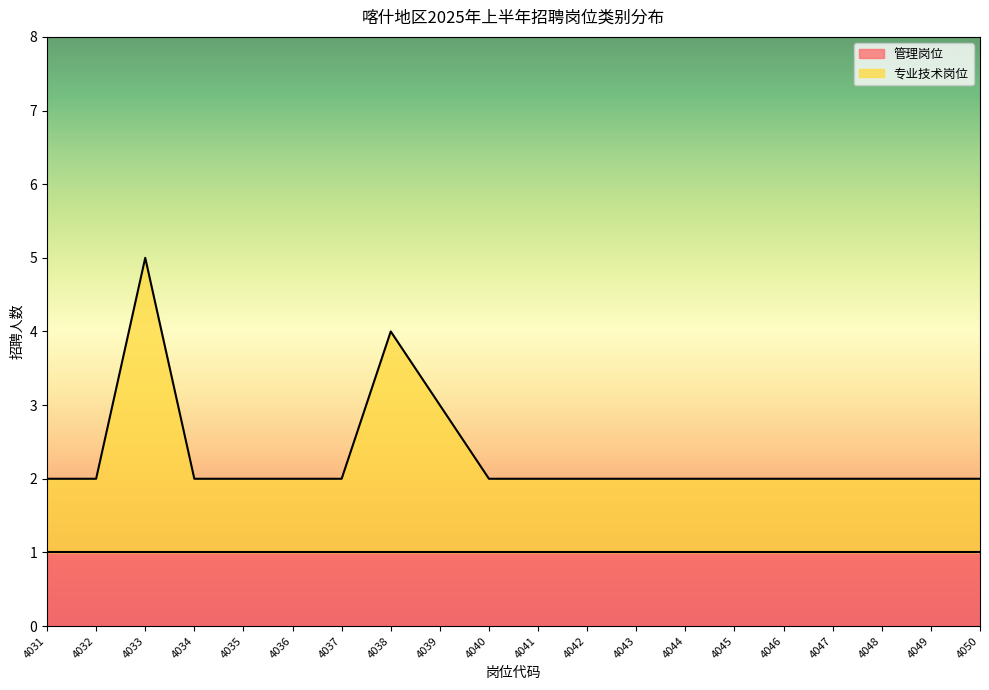

What is the difference between the maximum and minimum values?

3